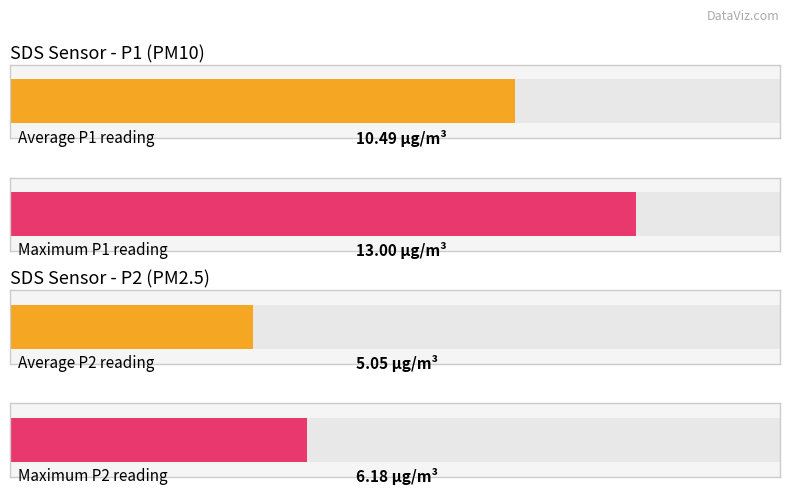

What are all the series names shown in the legend?

SDS_P1, SDS_P2